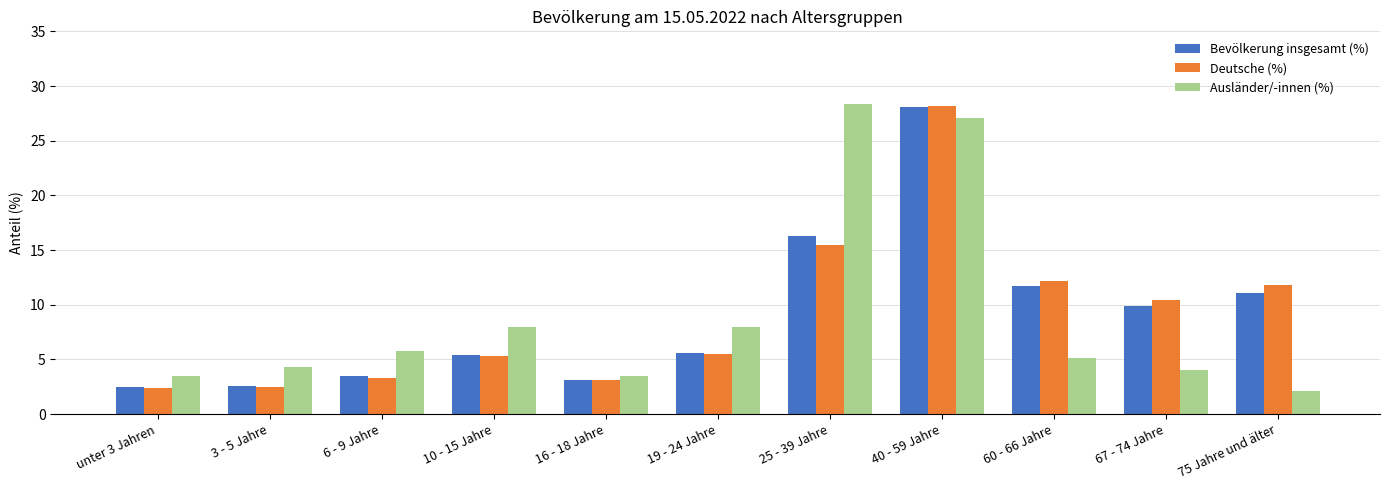

At which label is Bevölkerung insgesamt (%) closest to 15?

25 - 39 Jahre